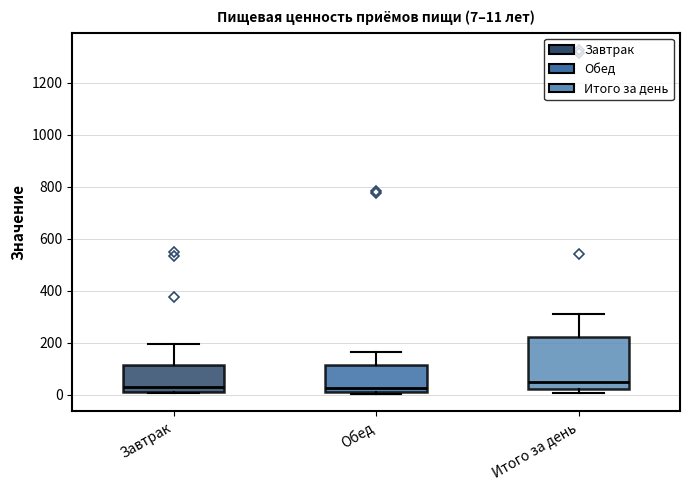

Comparing the boxes themselves (not the whiskers), which one is the tallest?

Итого за день